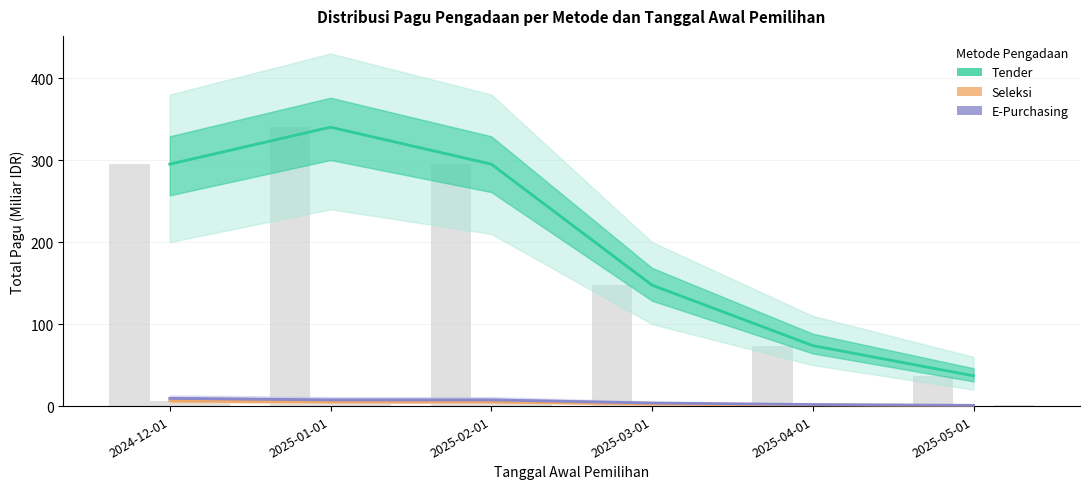

What is the label of the 6th bar from the right?

2024-12-01